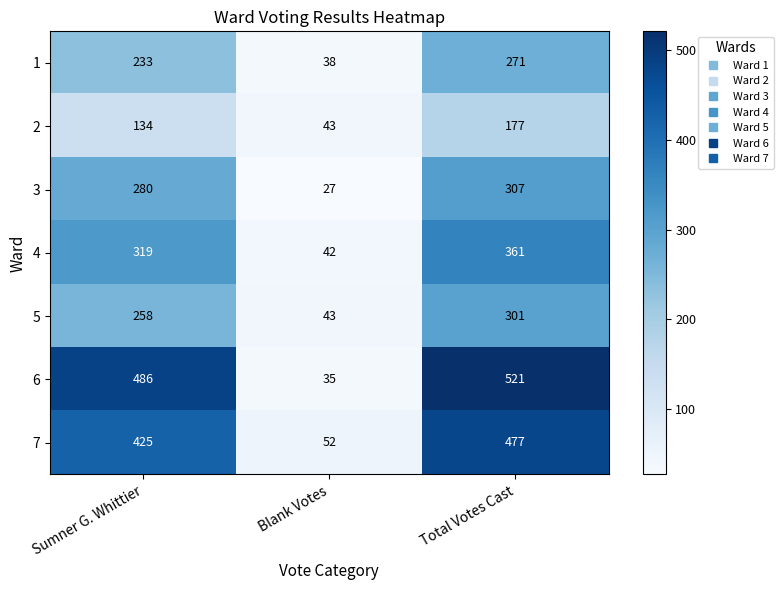

What is the sum of all 3 values?

614